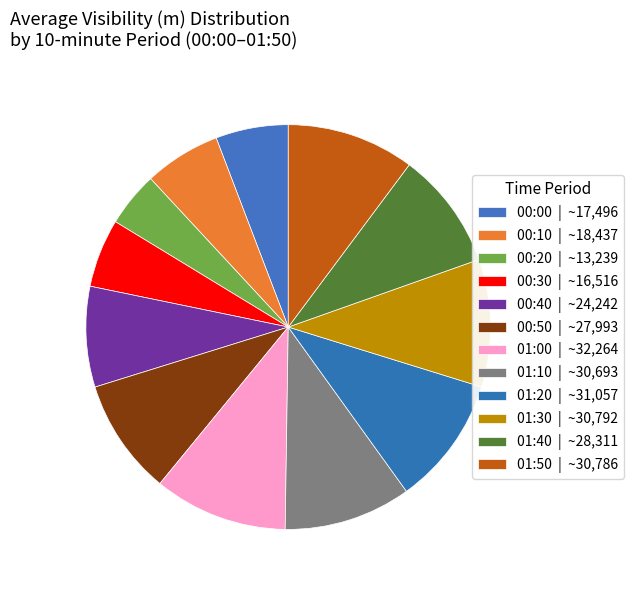

Between 01:40 and 00:40, which is larger?

01:40